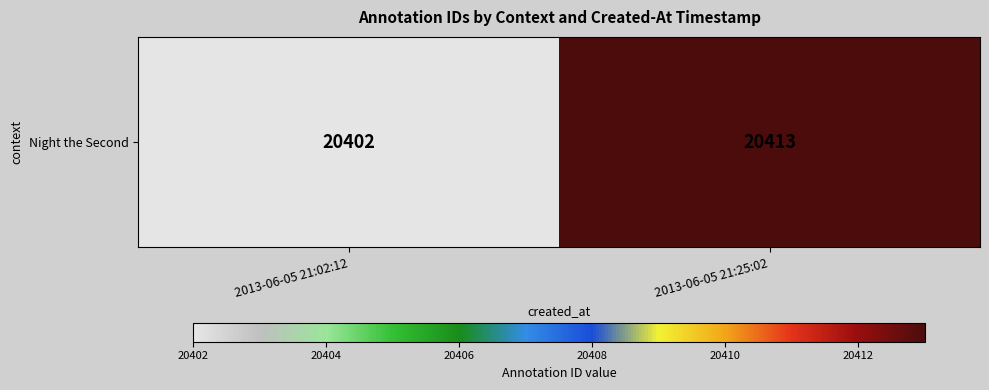

Is it true that the value at 2013-06-05 21:25:02 is 13879?

False